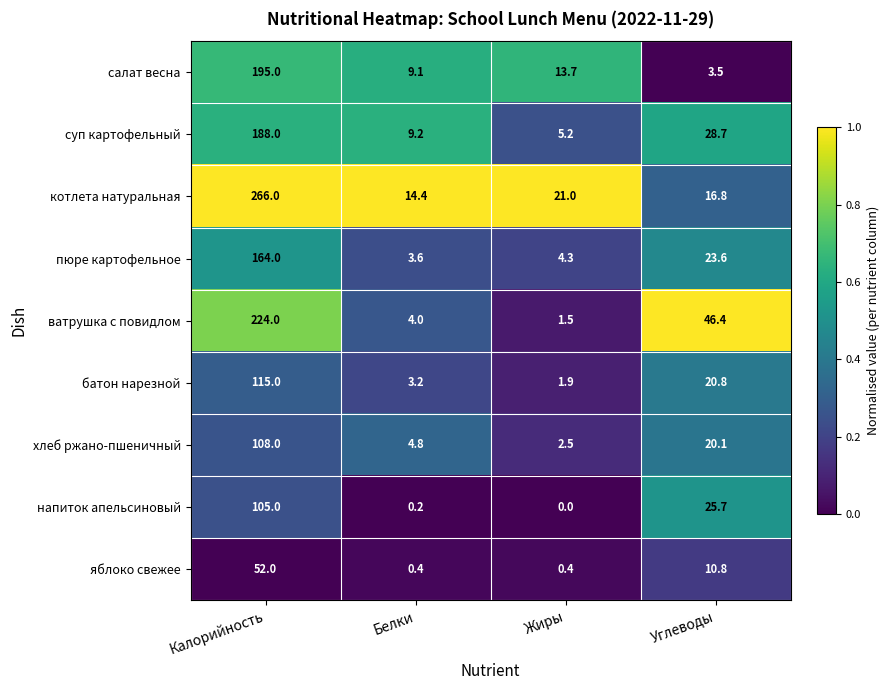

Read the пюре картофельное value at Углеводы.

23.6